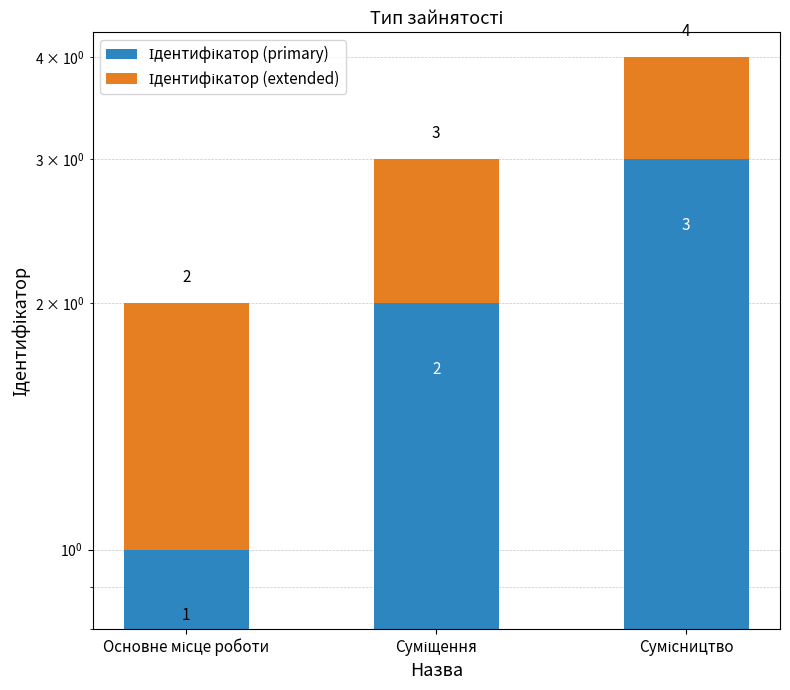

Between Основне місце роботи and Суміщення, which is larger?

Суміщення